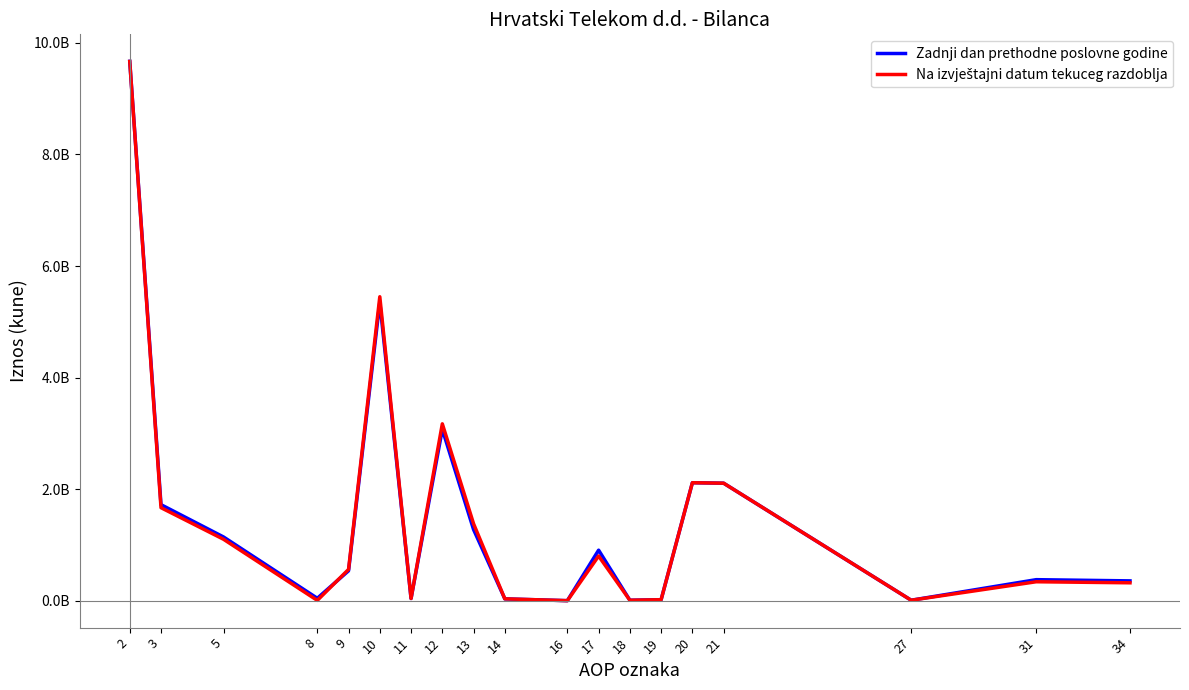

What is the minimum value for Na izvještajni datum tekuceg razdoblja?

492651